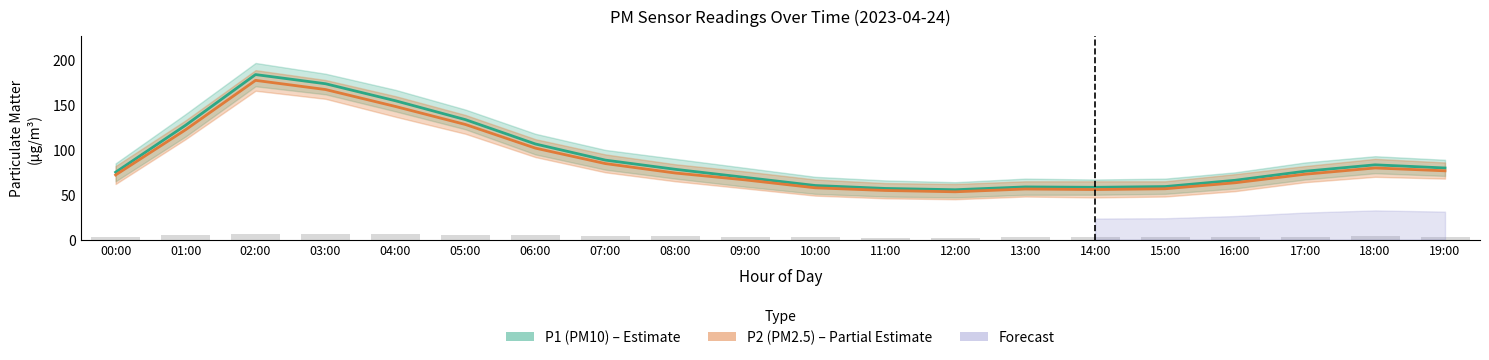

True or false: P1 has a value of 64.6 at 05:00.

False